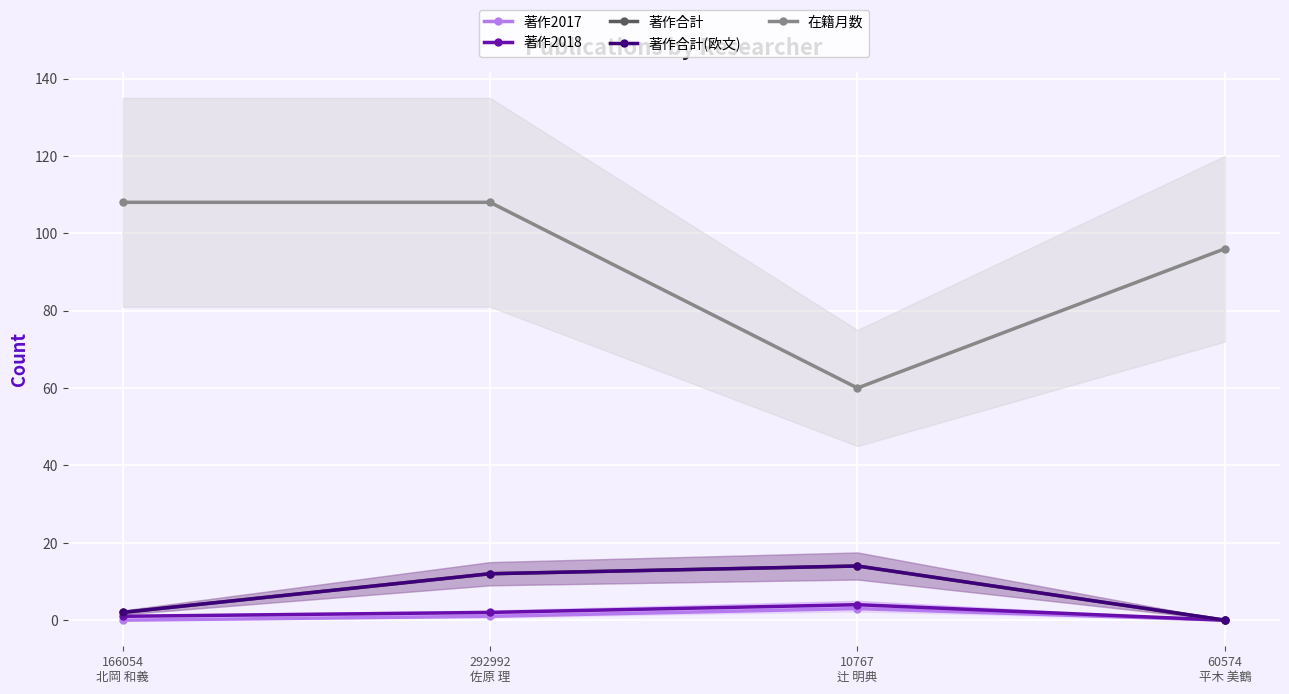

What position from the right is 60574
平木 美鶴?

1